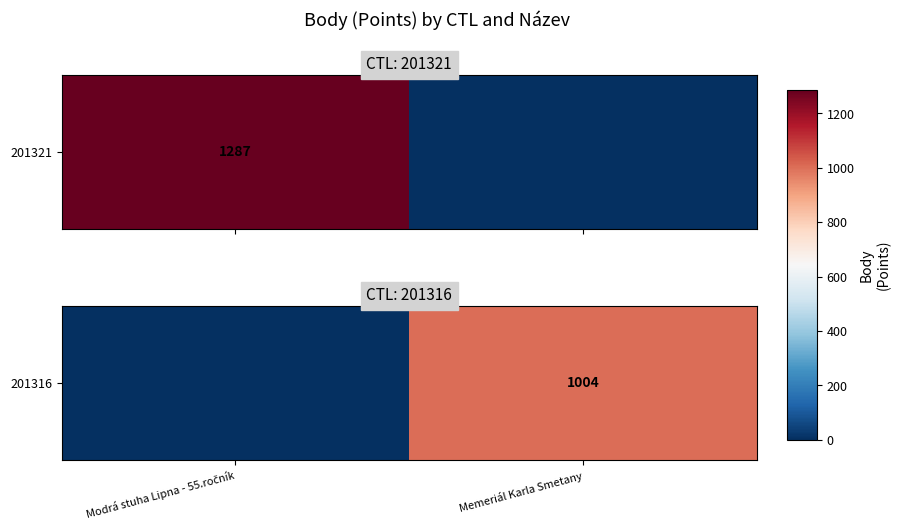

Where is the data nearest to the value 502?

Modrá stuha Lipna - 55.ročník